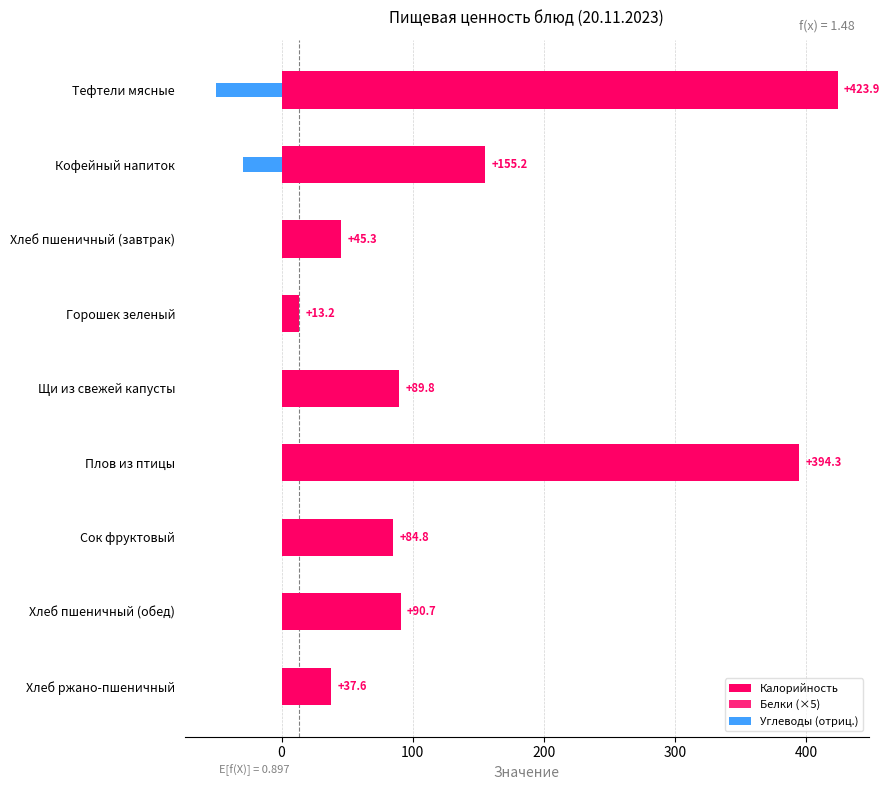

What is the sum of all Калорийность values?

1334.8